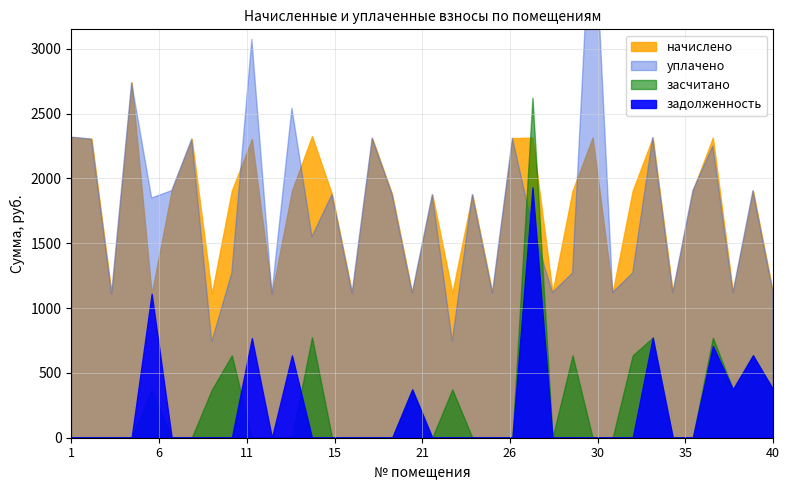

What is the total value across all series at 35?

3812.3